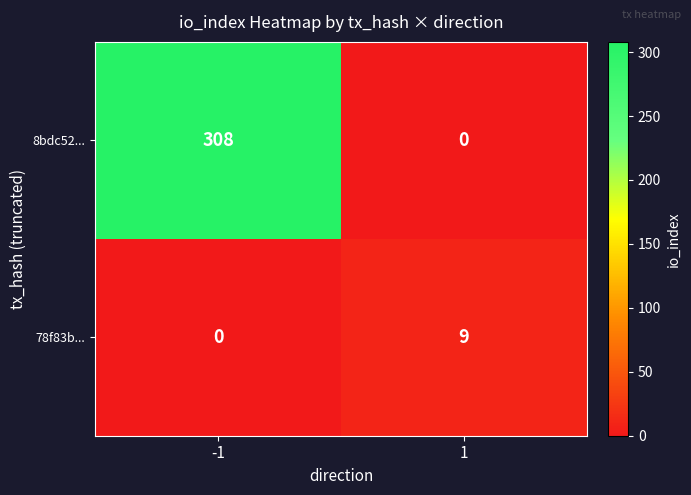

Which series changed the most between -1 and 1?

8bdc52...